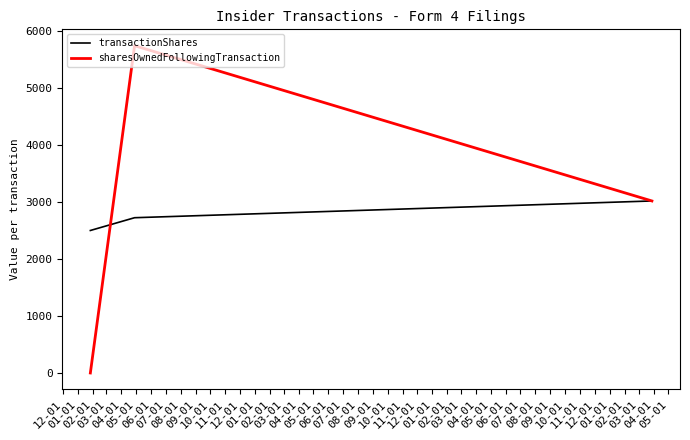

List the series in order of their peak value, lowest first.

transactionShares, sharesOwnedFollowingTransaction